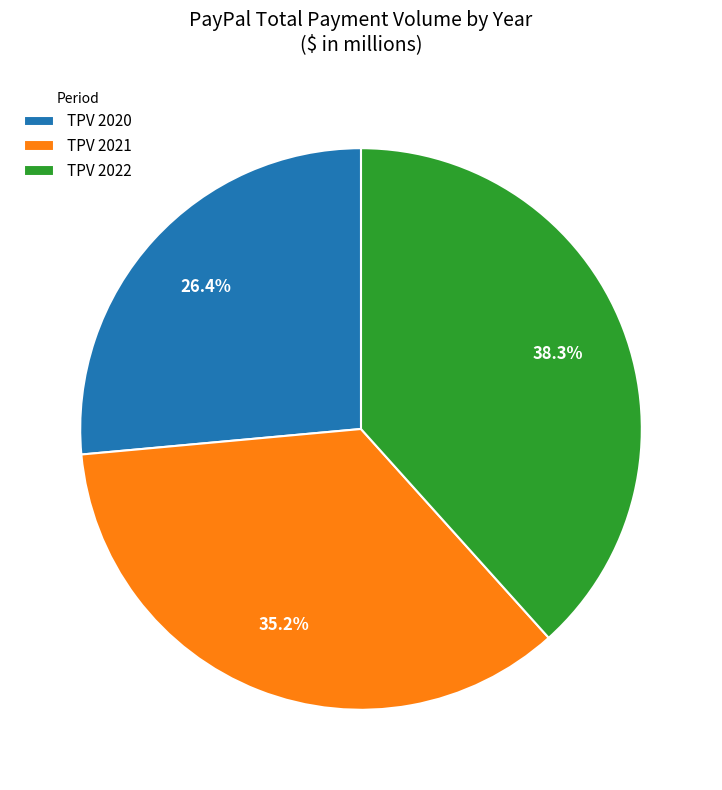

Does TPV 2022 account for over 50% of the chart?

No